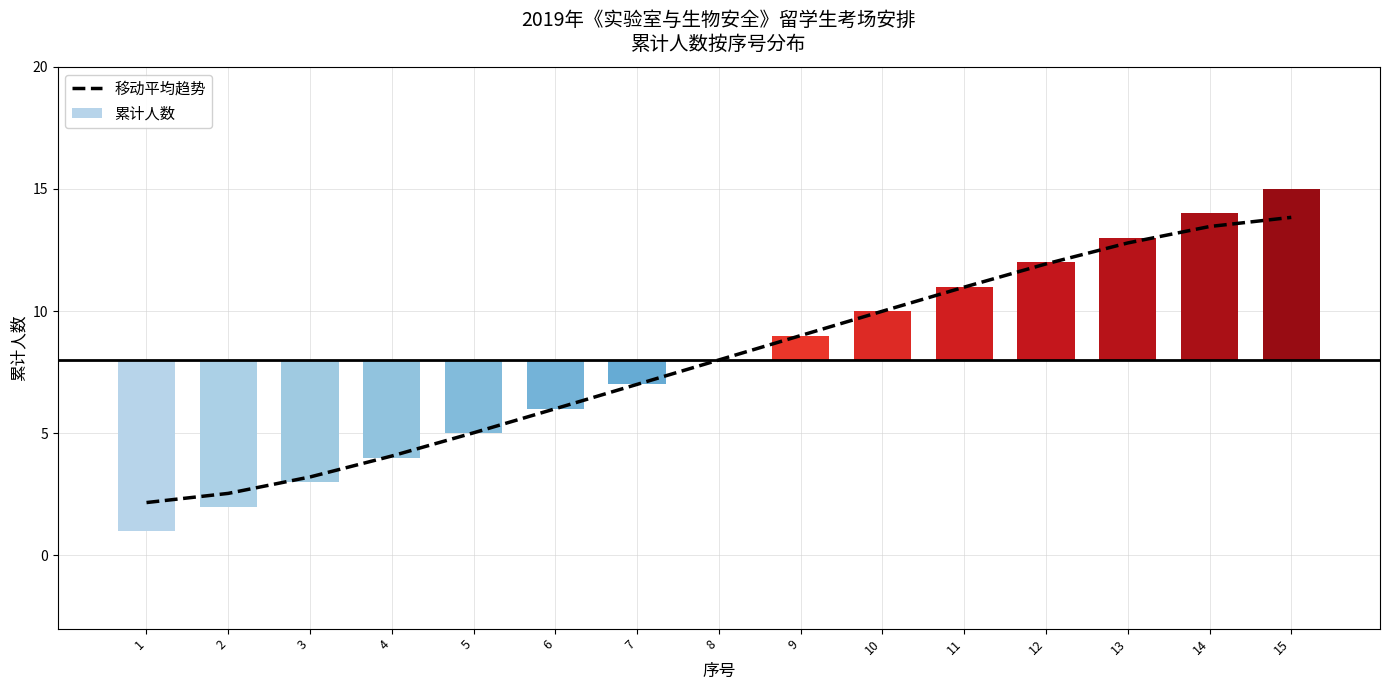

What is the value of the 11th bar from the left?

11.0